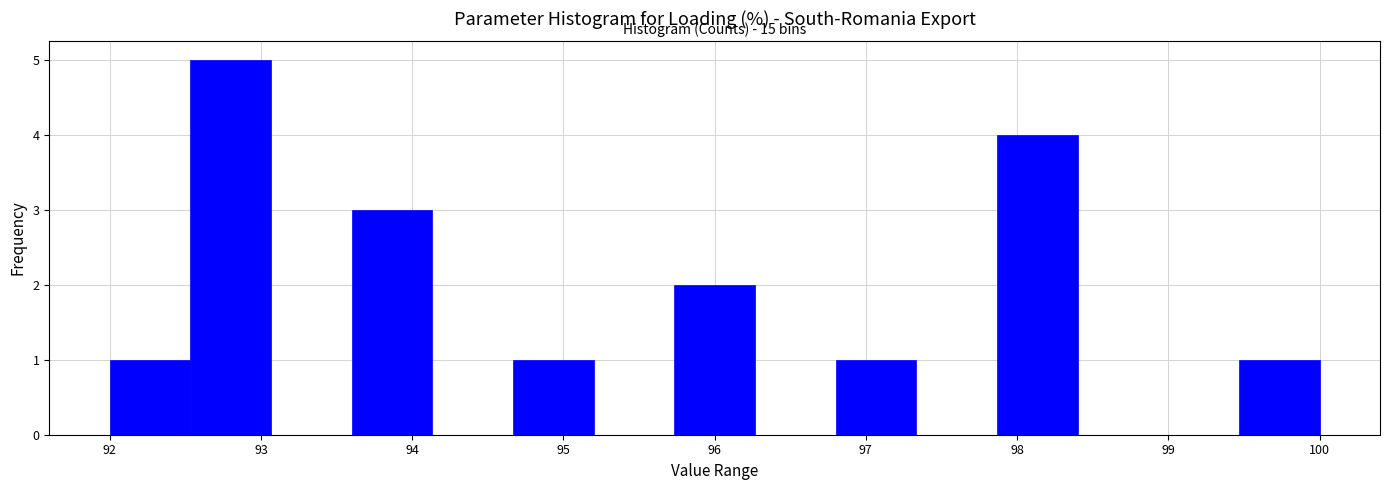

Which range on the x-axis has the tallest bar?

92.5 to 93.1